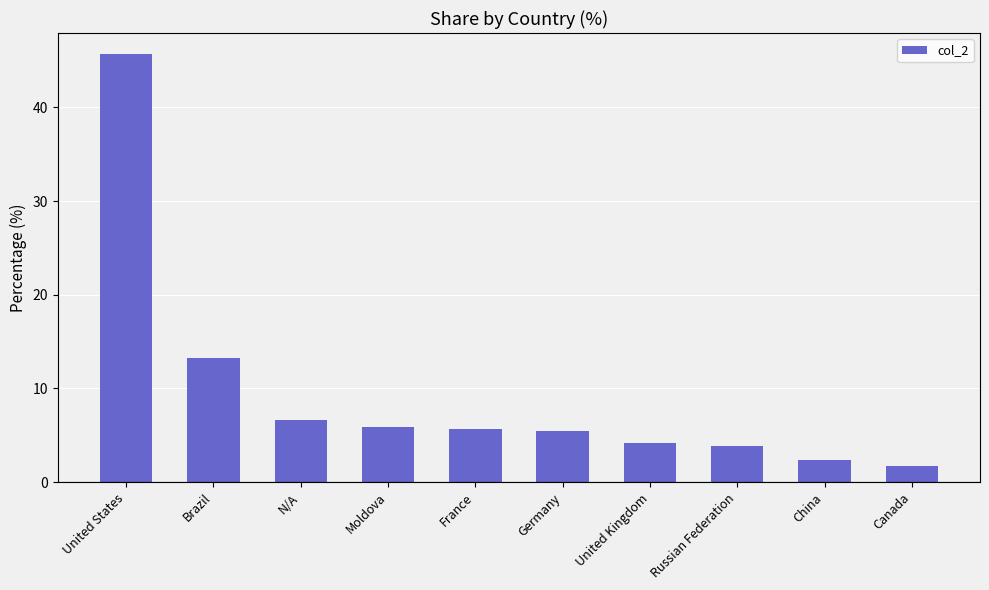

What is the change in value from Brazil to Germany?

-7.8